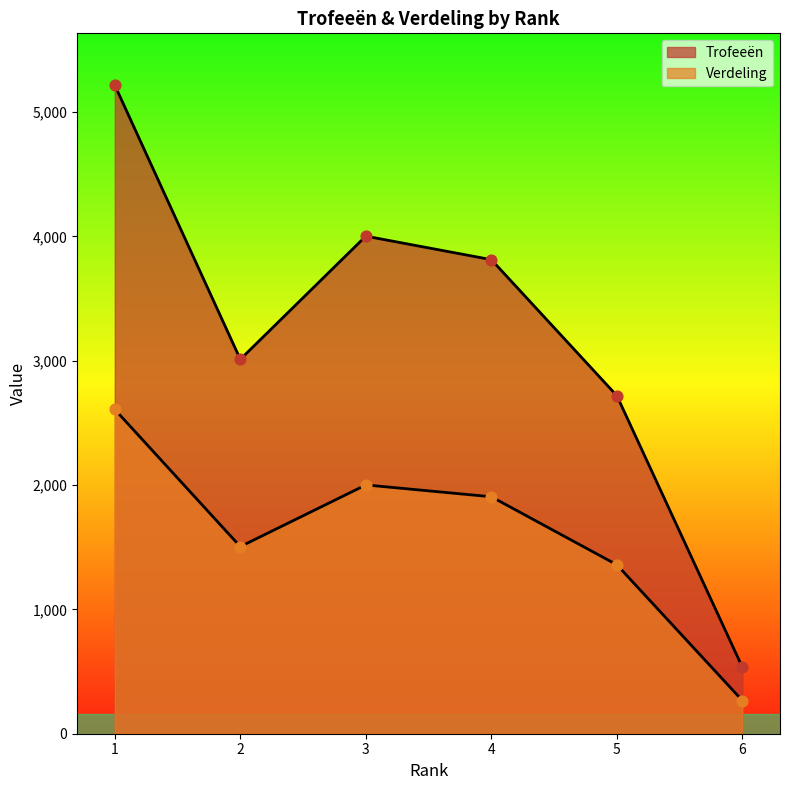

Which series has the largest Y range (max minus min)?

Trofeeën